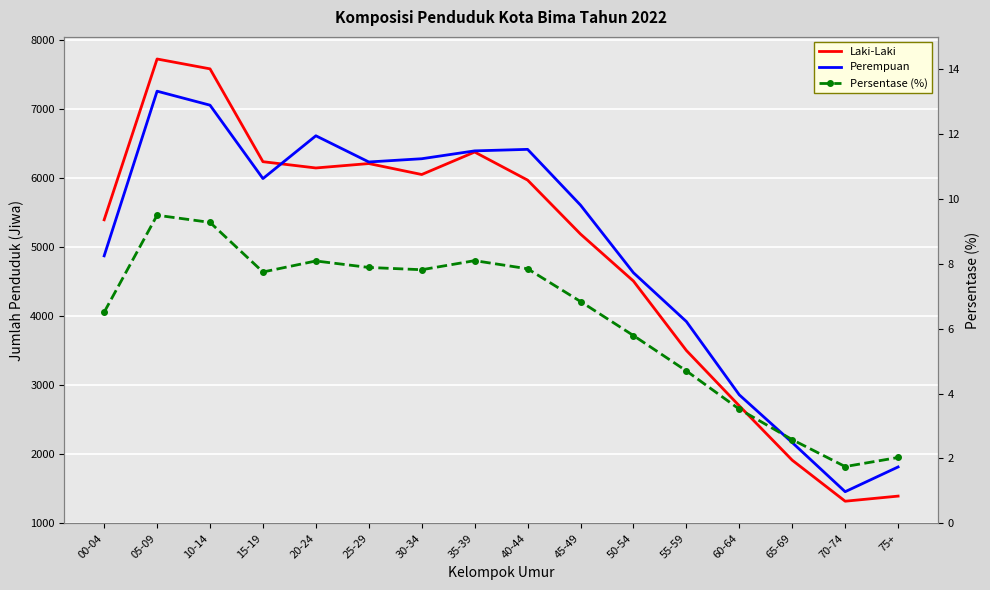

Reading left to right, what are all the values shown in this chart?

Laki-Laki: 00-04=5398.0	05-09=7731.0	10-14=7588.0	15-19=6241.0	20-24=6150.0	25-29=6214.0	30-34=6055.0	35-39=6381.0	40-44=5974.0	45-49=5191.0	50-54=4509.0	55-59=3502.0	60-64=2699.0	65-69=1910.0	70-74=1315.0	75+=1389.0
Perempuan: 00-04=4875.0	05-09=7264.0	10-14=7061.0	15-19=5996.0	20-24=6617.0	25-29=6237.0	30-34=6284.0	35-39=6398.0	40-44=6420.0	45-49=5611.0	50-54=4630.0	55-59=3922.0	60-64=2858.0	65-69=2166.0	70-74=1453.0	75+=1812.0
Persentase (%): 00-04=6.5	05-09=9.5	10-14=9.3	15-19=7.8	20-24=8.1	25-29=7.9	30-34=7.8	35-39=8.1	40-44=7.8	45-49=6.8	50-54=5.8	55-59=4.7	60-64=3.5	65-69=2.6	70-74=1.8	75+=2.0